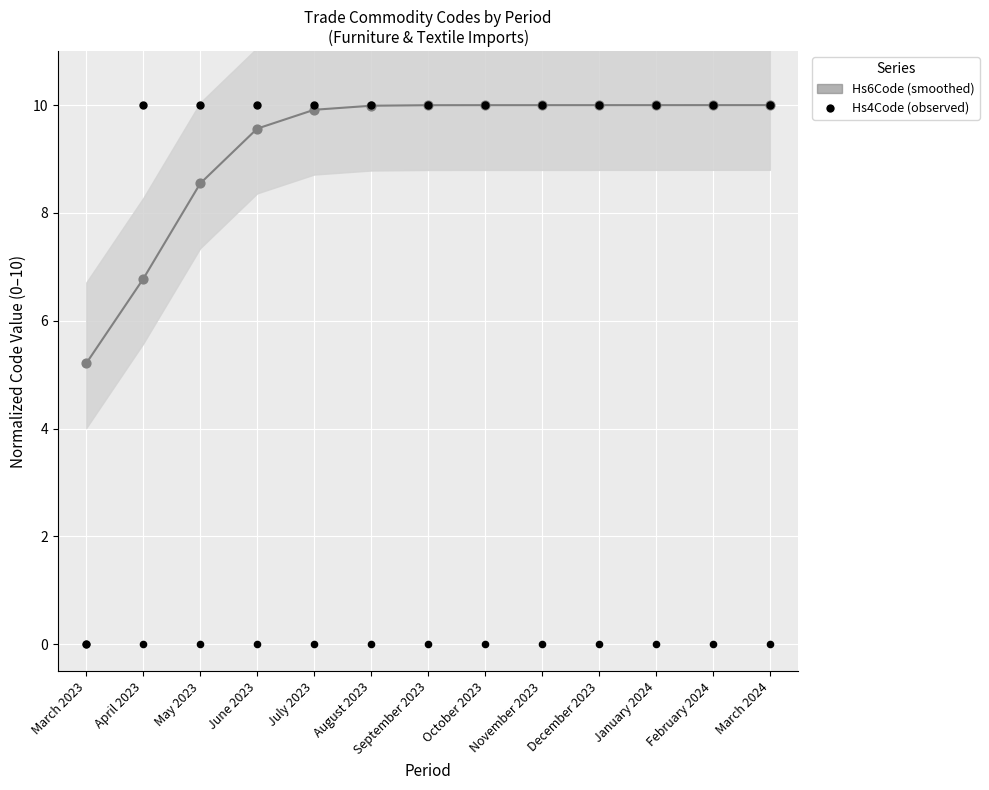

What are all the series names shown in the legend?

Hs6Code (smoothed), Hs4Code (observed)